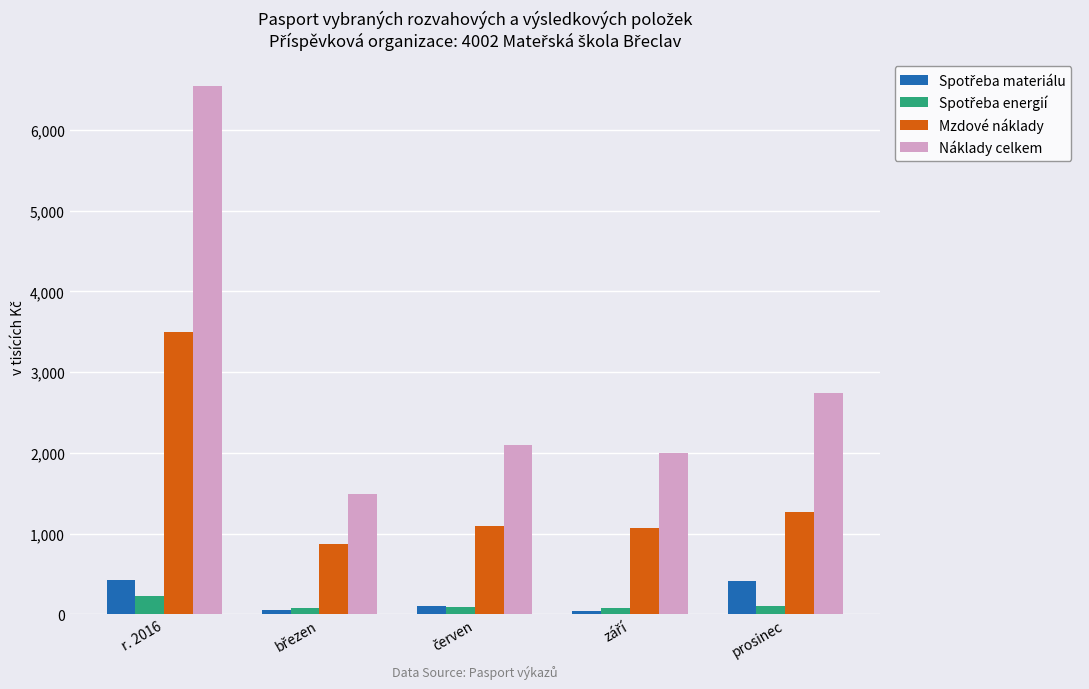

What is the difference between the second highest and second lowest values in the Náklady celkem series?

745